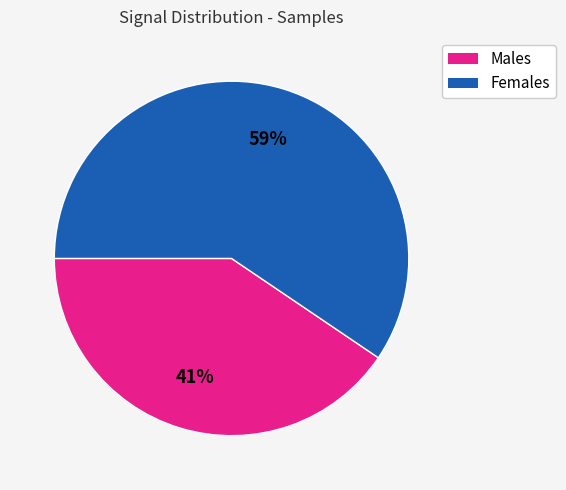

To the nearest percent, what portion does Females represent?

59%